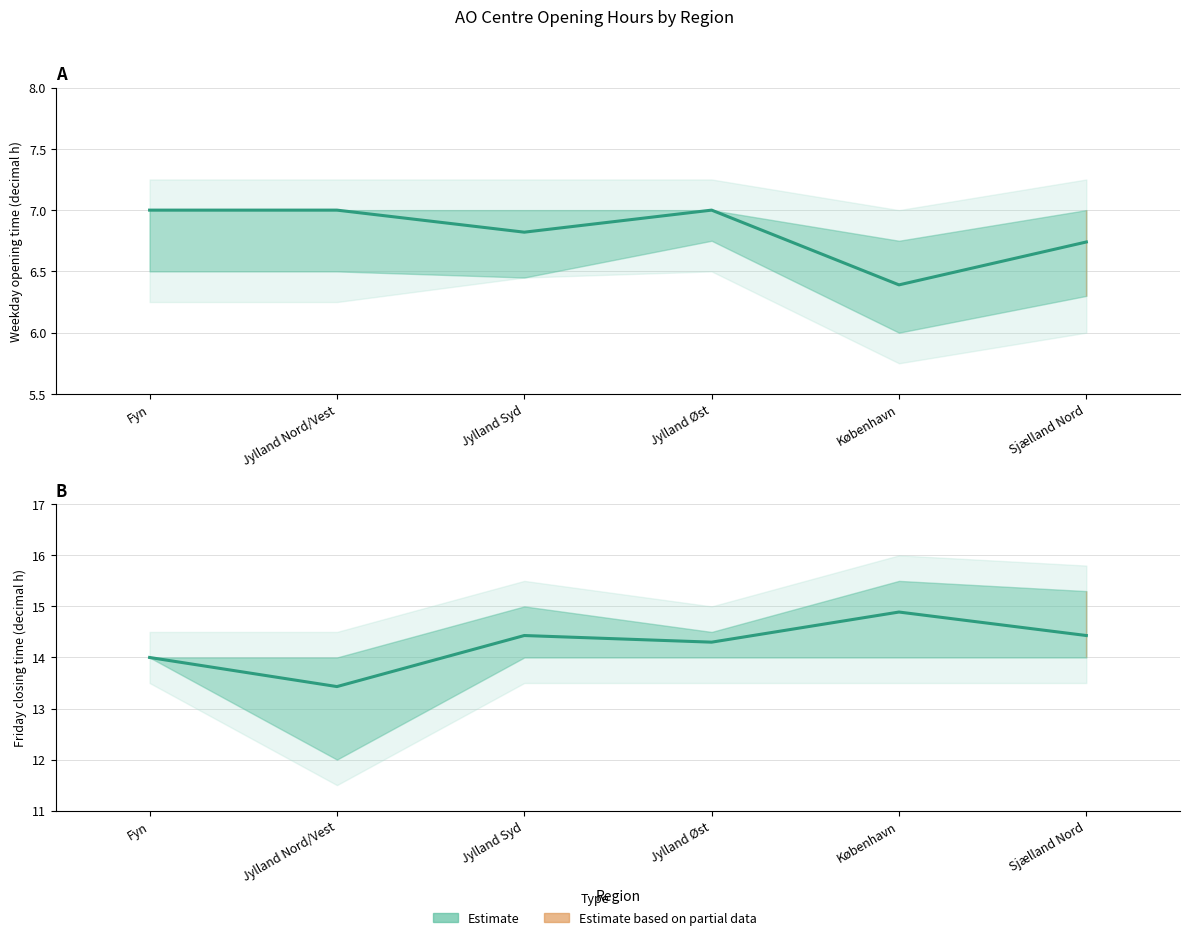

True or false: Fredag lukketid and Ugedag åbningstid intersect in this chart.

False